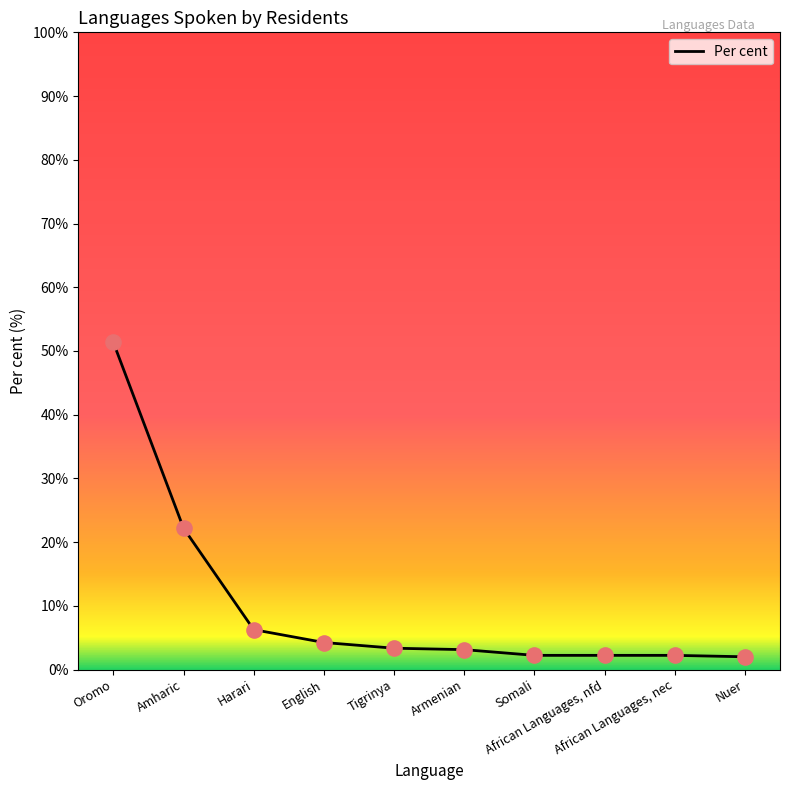

Approximately how many times larger is the value at English compared to Nuer?

2.1